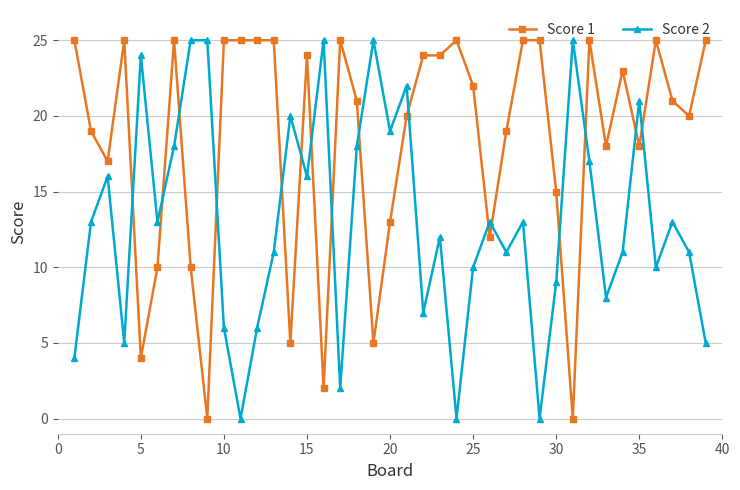

What is the average value of the Score 2 series?

13